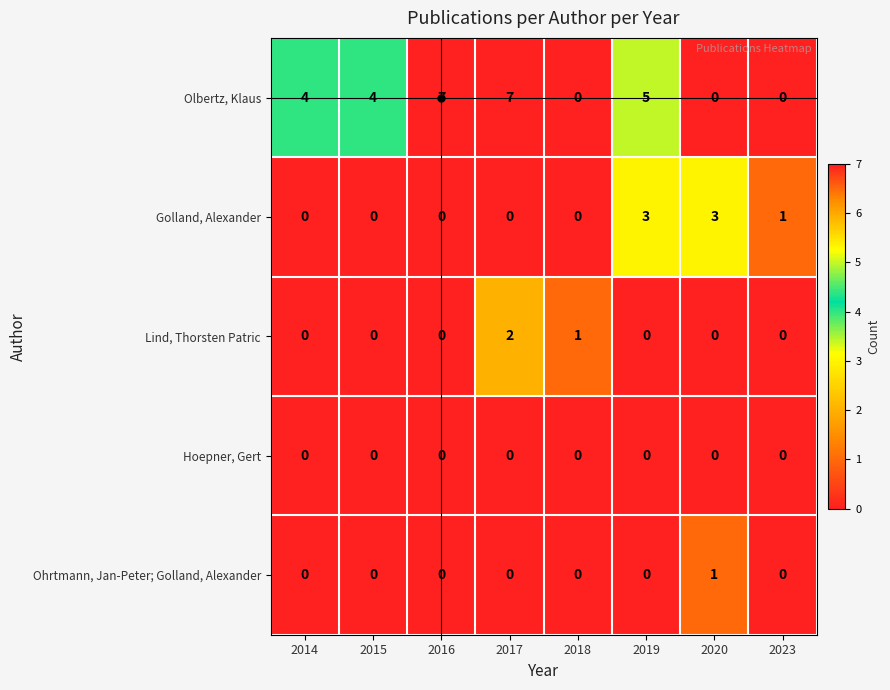

Rank the series by their maximum value, from lowest to highest.

Hoepner, Gert, Ohrtmann, Jan-Peter; Golland, Alexander, Lind, Thorsten Patric, Golland, Alexander, Olbertz, Klaus